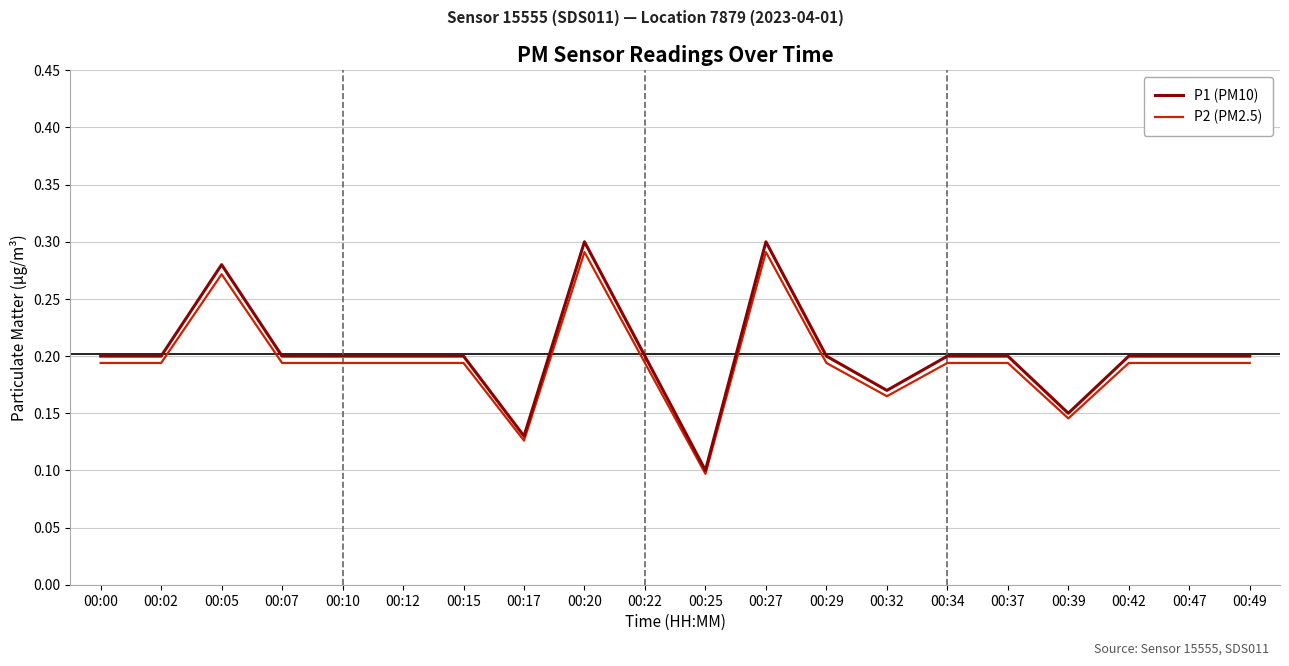

At which label is P1 (PM10) closest to 0?

00:25